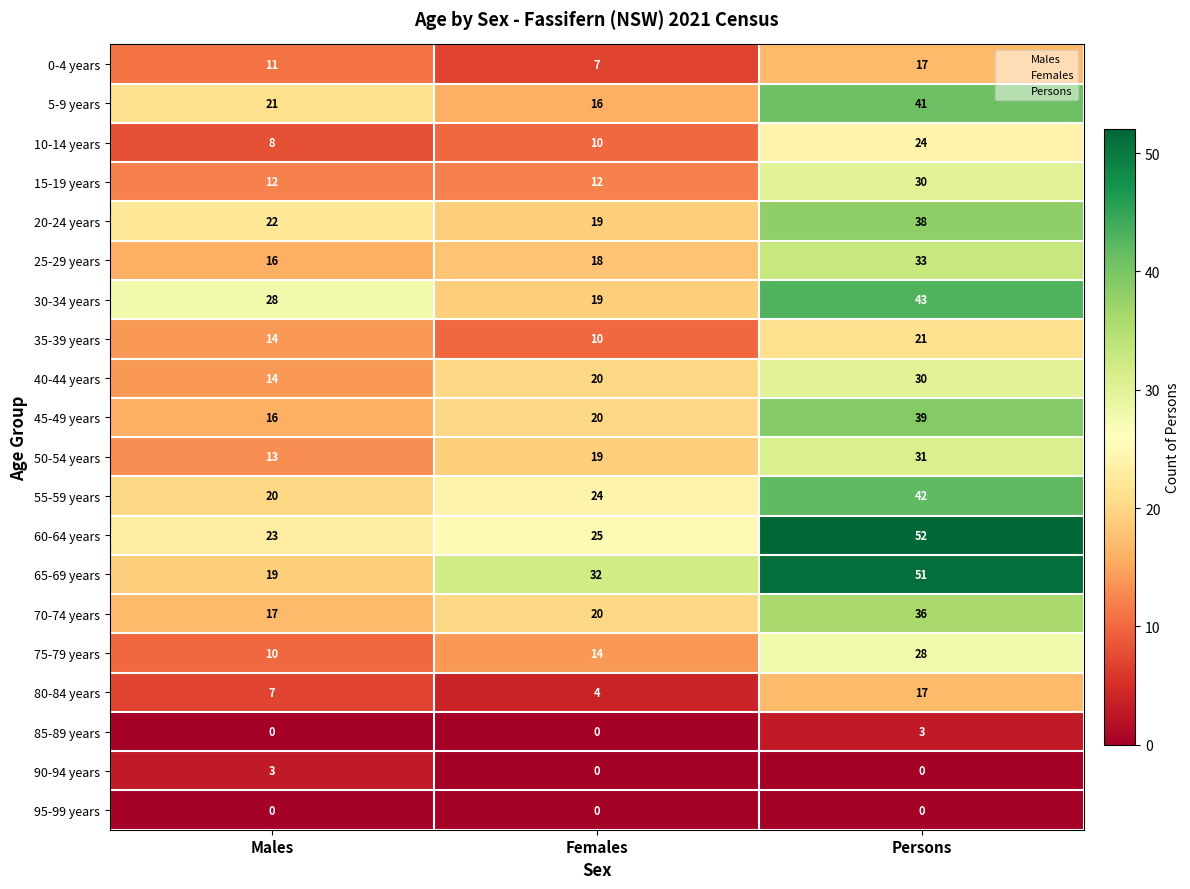

List the labels in order of 75-79 years value, smallest first.

Males, Females, Persons